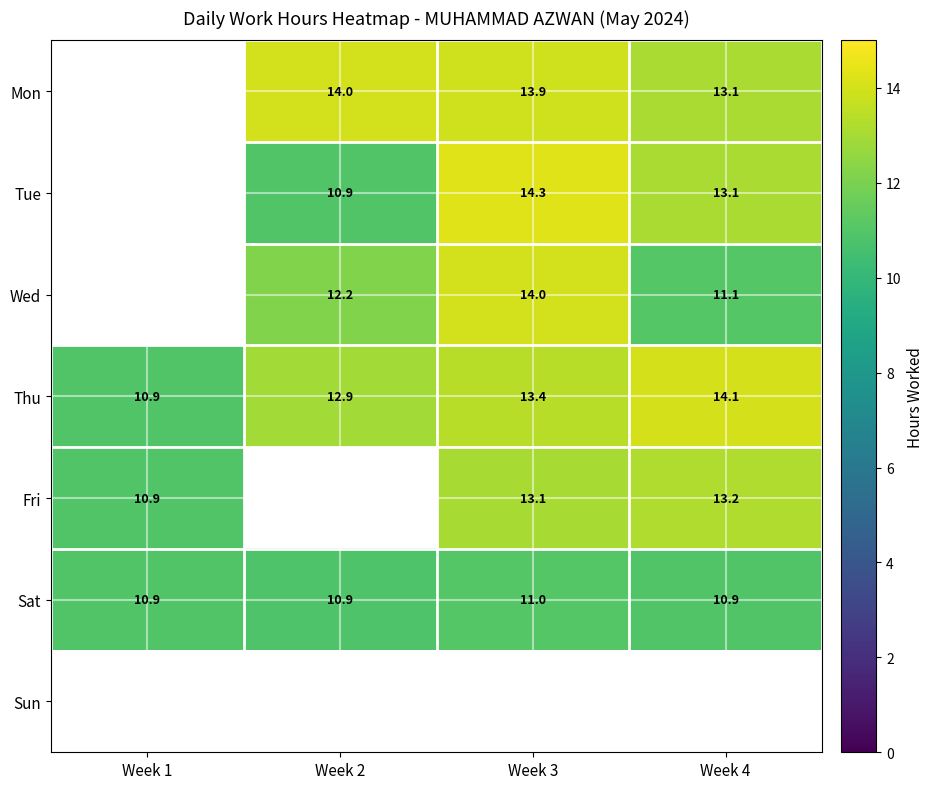

What is the average value of the Sat series?

10.9